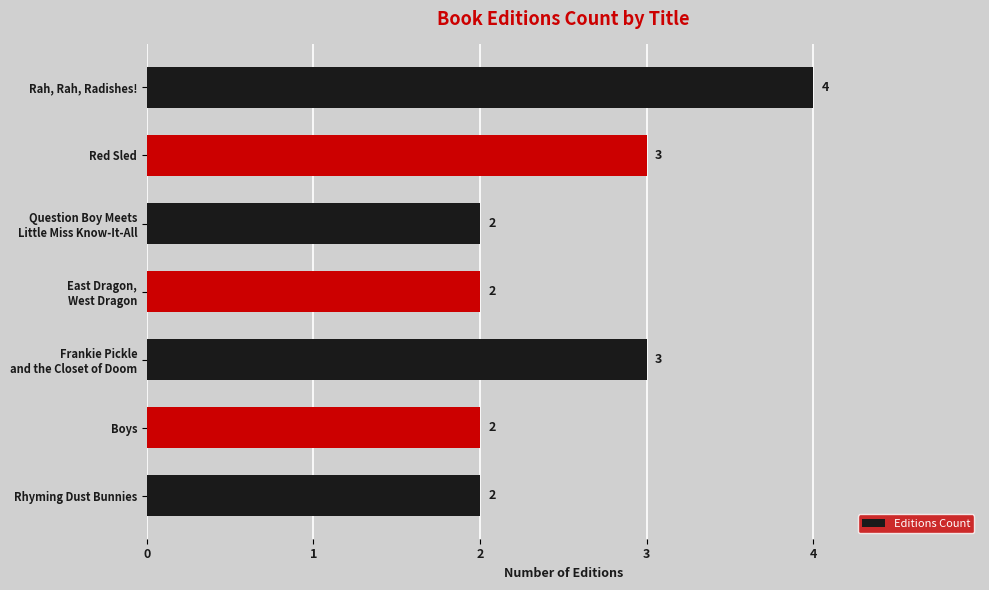

True or false: the data shows 2 at Rhyming Dust Bunnies.

True